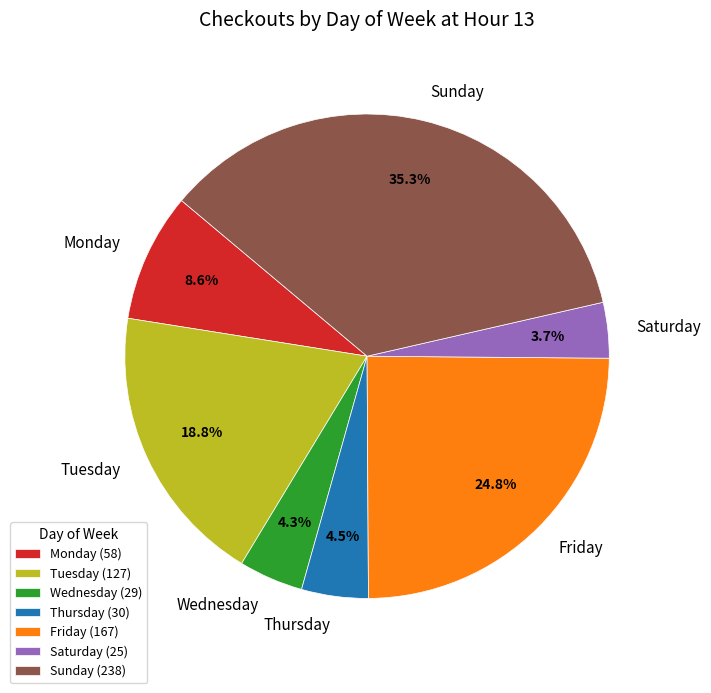

What is the smallest slice in the pie chart?

Saturday